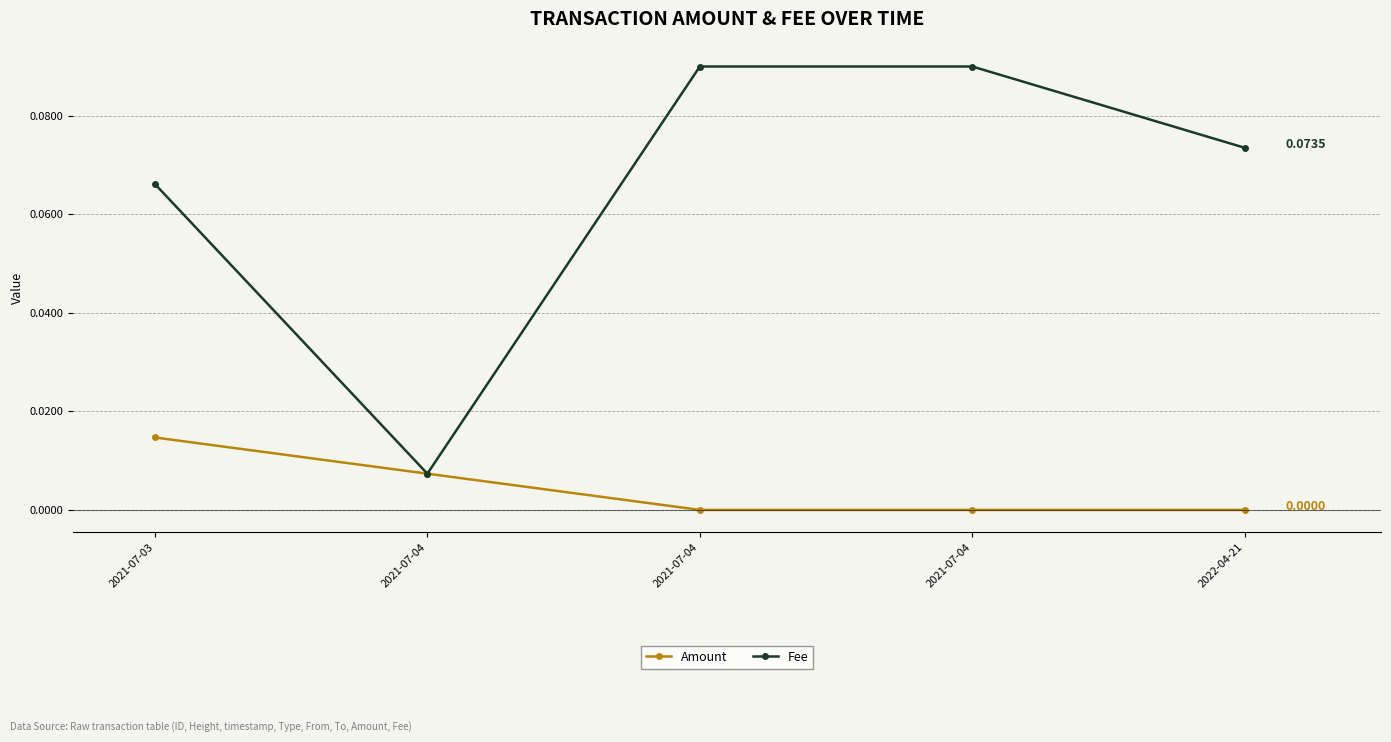

Reading left to right, extract all data points from this chart.

Amount: 0.0	0.0	0.0	0.0	0.0
Fee: 0.1	0.0	0.1	0.1	0.1